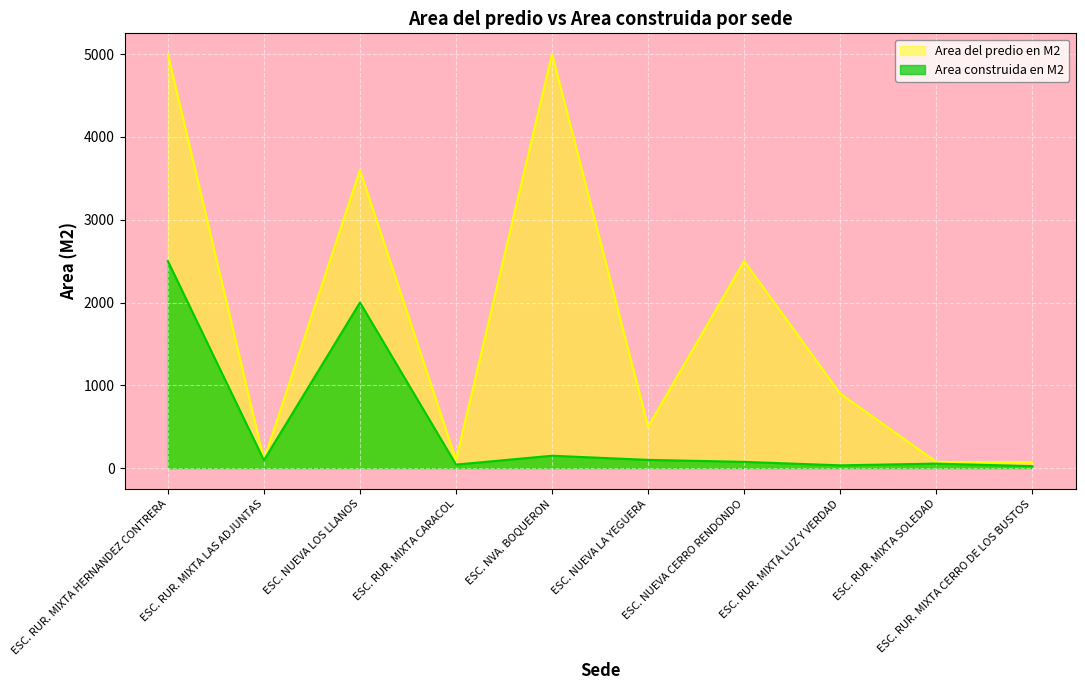

What is the smallest value displayed?

24